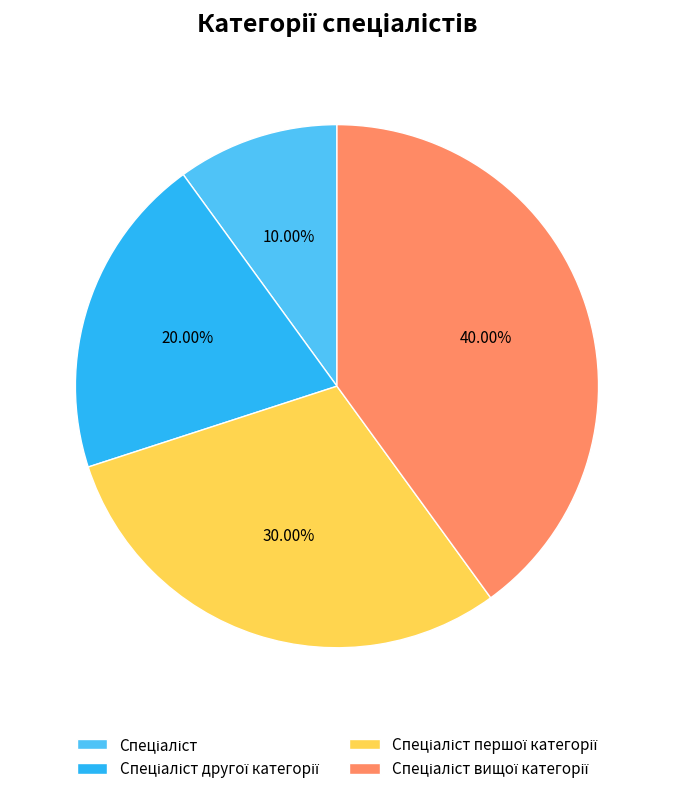

Is there any slice that represents more than half of the pie?

No